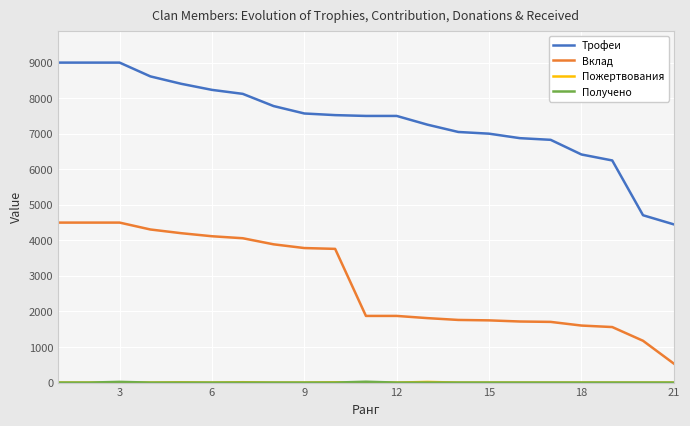

Which series has the widest spread of values?

Трофеи